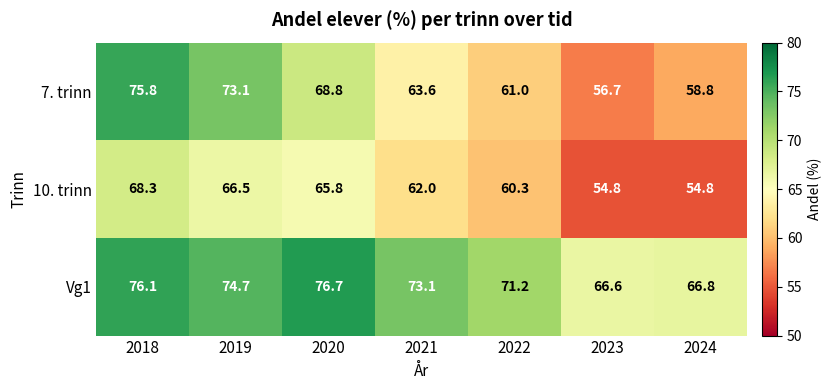

What is the difference between the second highest and second lowest values in the 10. trinn series?

11.7